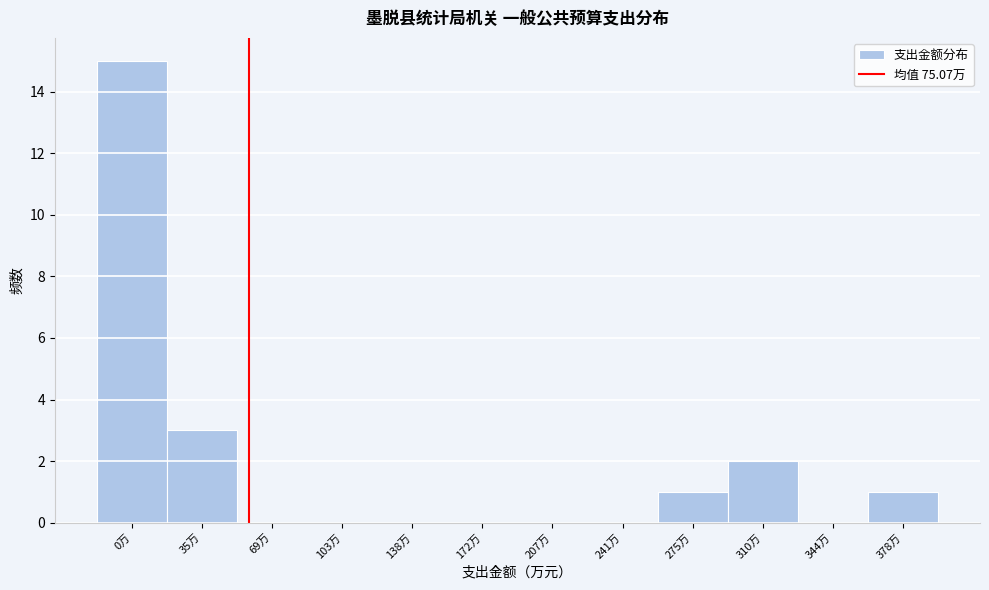

Reading left to right, extract all data points from this chart.

0万=15	35万=3	69万=0	103万=0	138万=0	172万=0	207万=0	241万=0	275万=1	310万=2	344万=0	378万=1